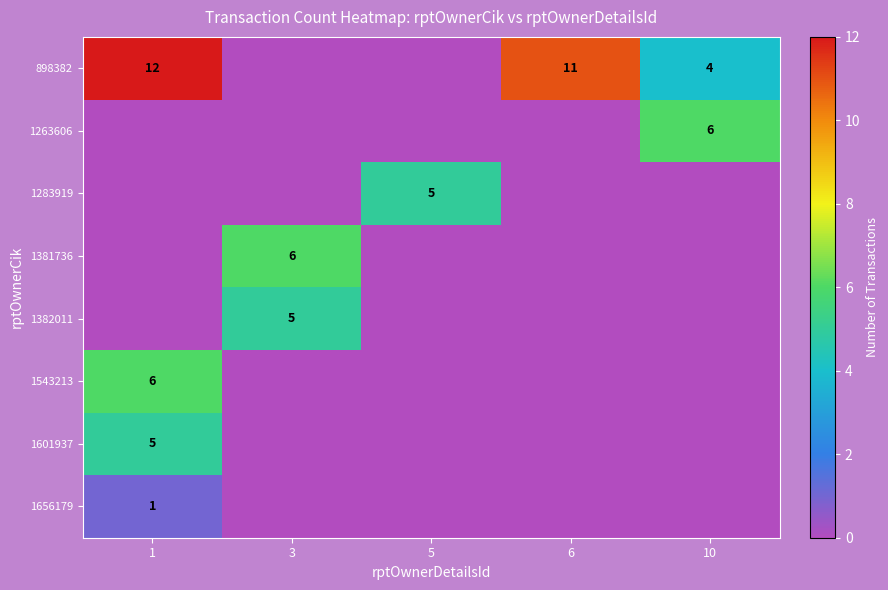

At which category does the chart reach its minimum across all series?

3